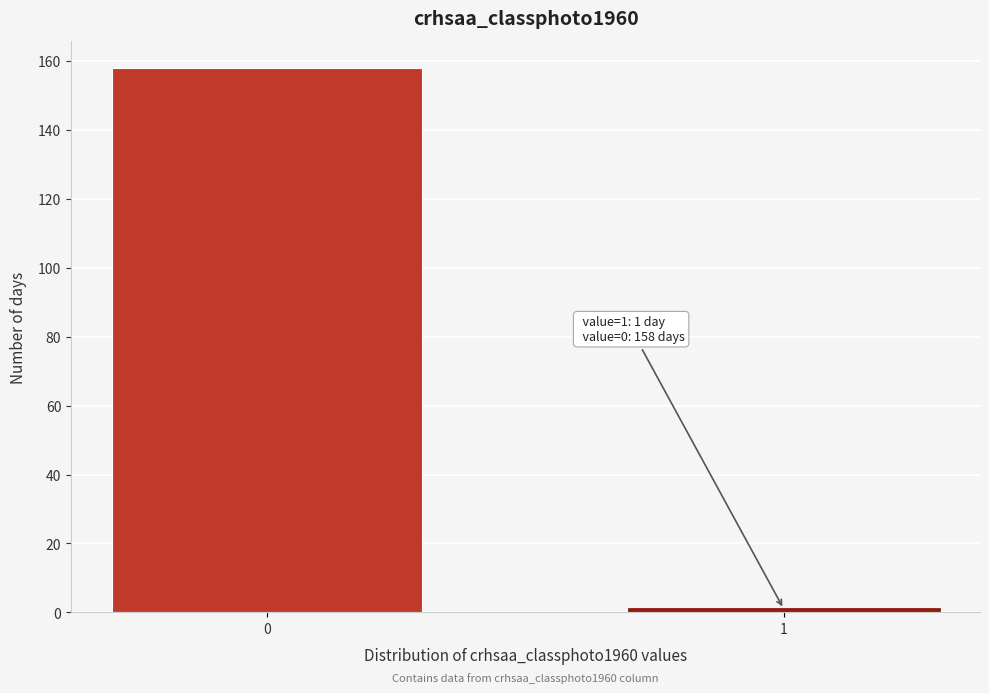

Reading left to right, transcribe all the data shown in this chart.

0=158	1=1